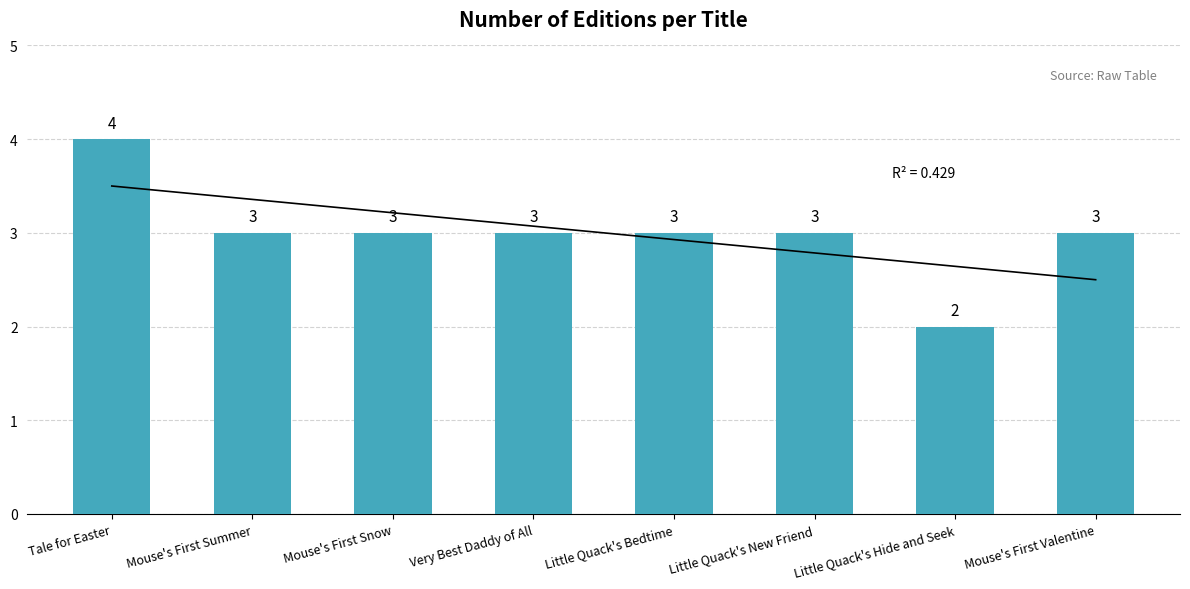

The chart shows a value of 1 at Little Quack's Hide and Seek. True or false?

False